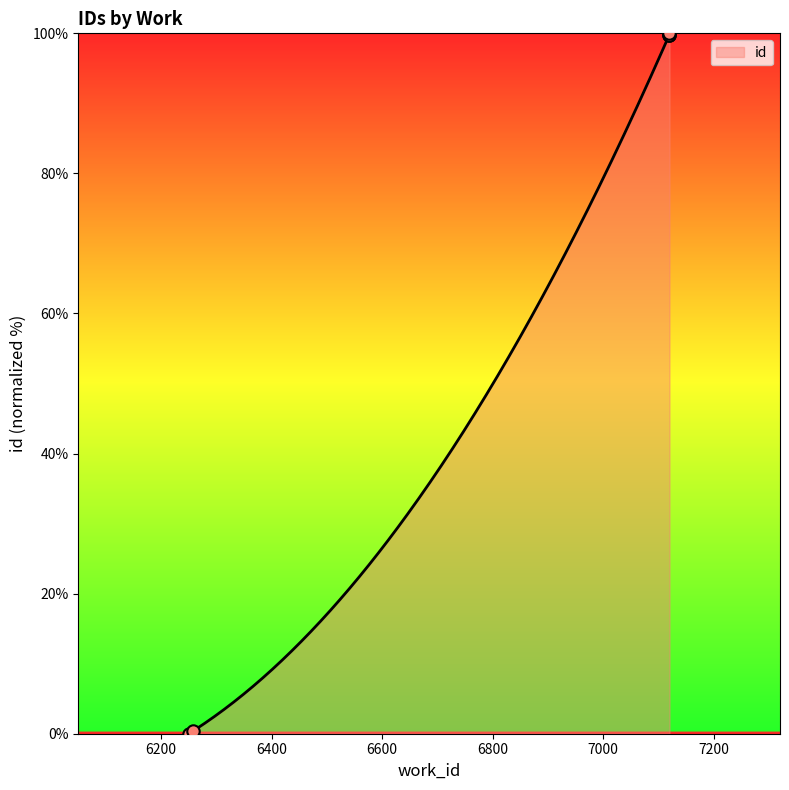

Approximately how many times larger is the value at 7120 compared to 7120?

1.0